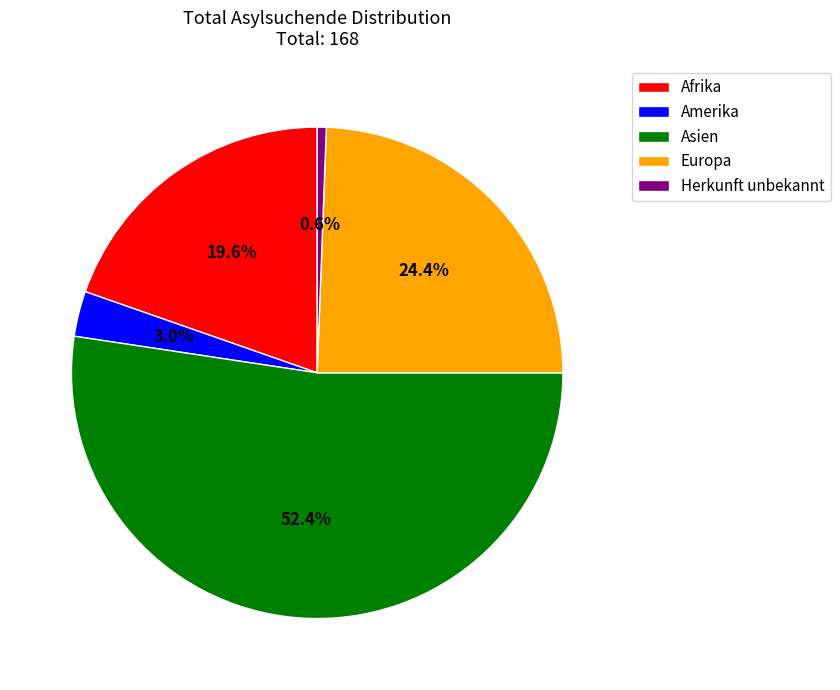

Combined, what portion of the pie is Asien and Herkunft unbekannt?

53.0%